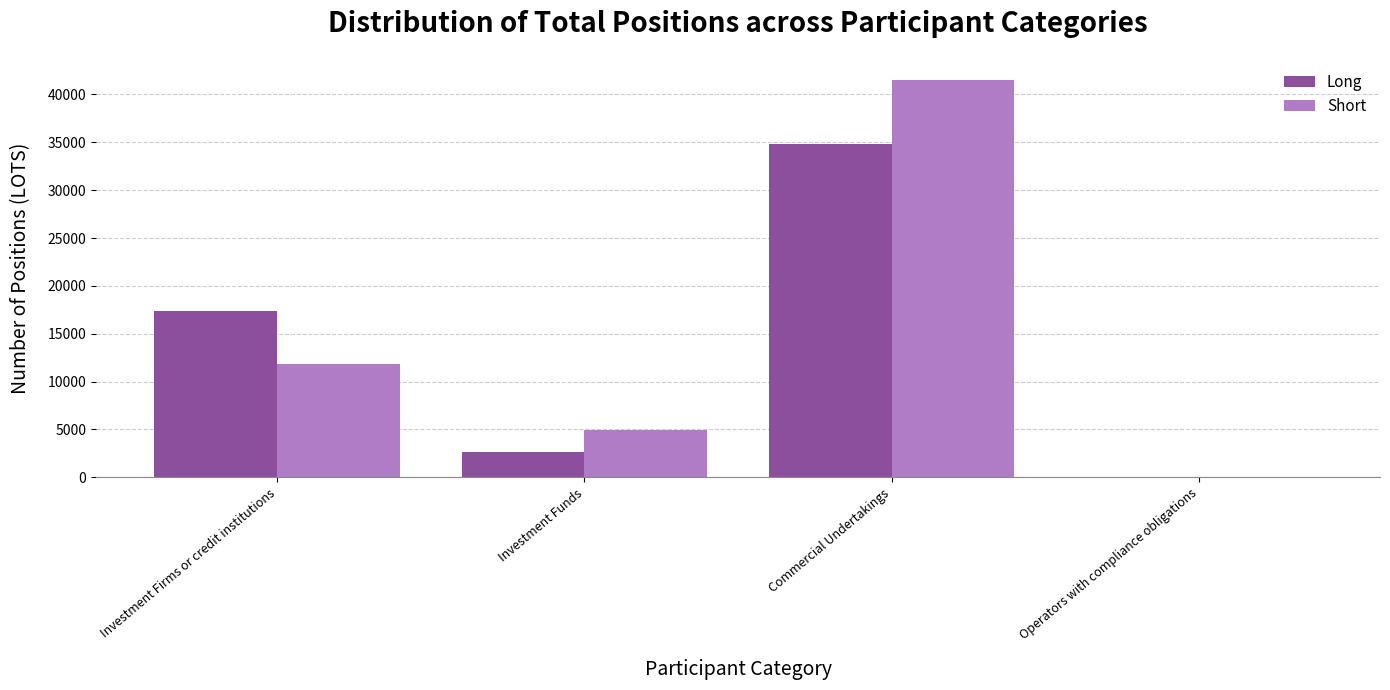

What is the difference between the Short values at Operators with compliance obligations and Investment Firms or credit institutions?

11846.7